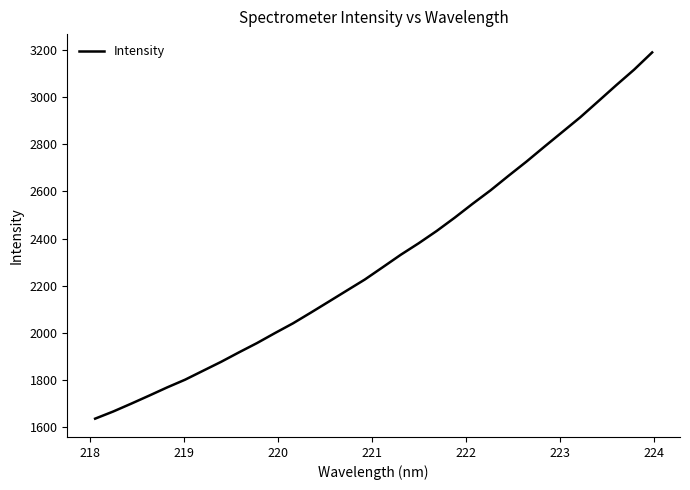

What is the smallest value displayed?

1636.2